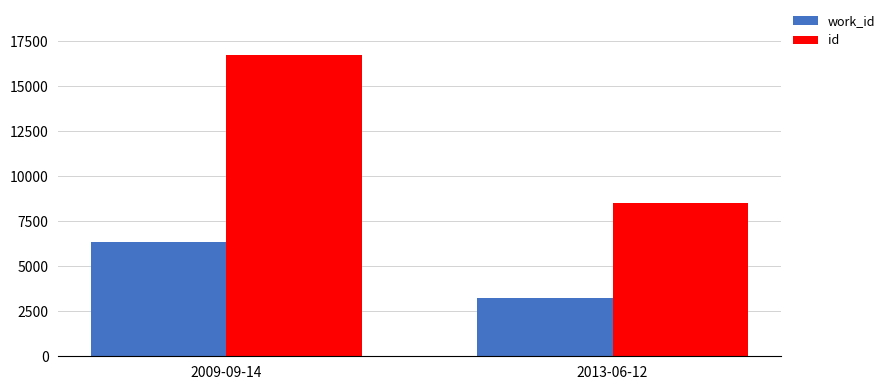

Reading left to right, extract all data points from this chart.

work_id: 6317	3248
id: 16715	8502